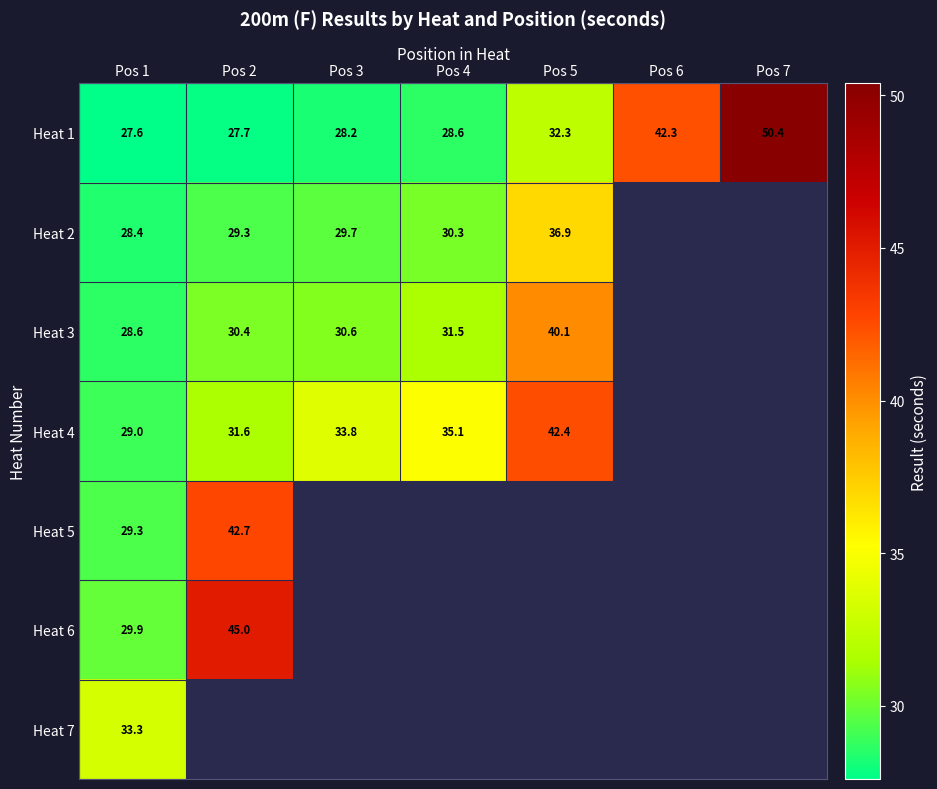

The Heat 4 series shows 15.9 at Pos 4. True or false?

False